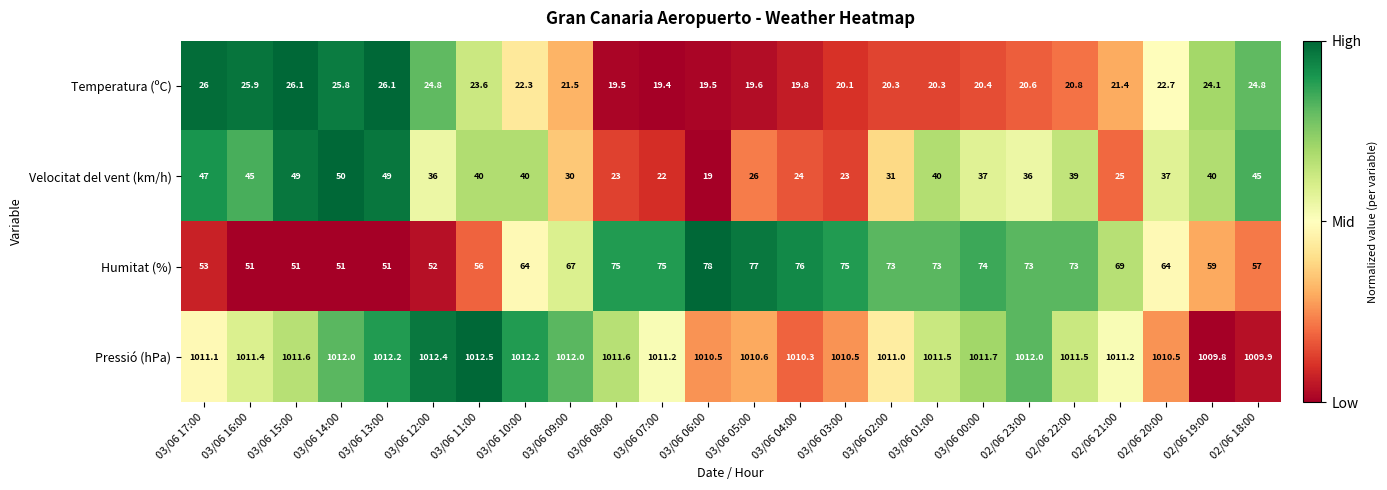

The Velocitat del vent (km/h) series shows 45.4 at 03/06 09:00. True or false?

False